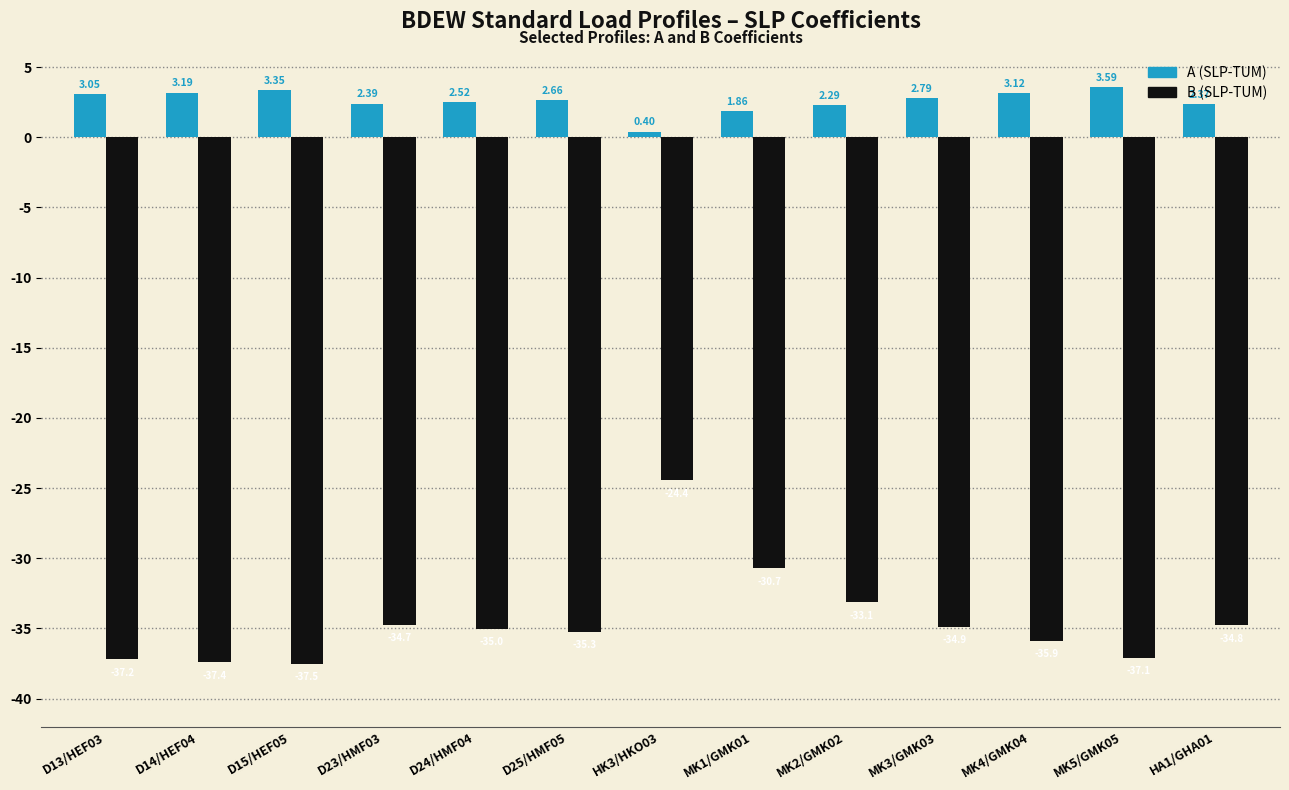

What is the difference between the A (SLP-TUM) values at MK5/GMK05 and MK2/GMK02?

1.3